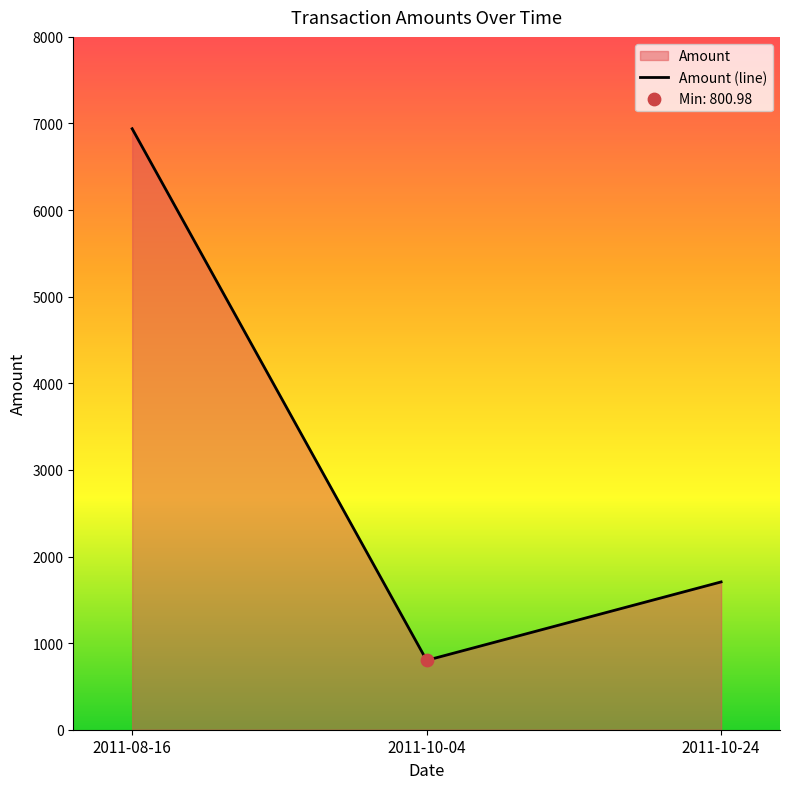

What is the change in value from 2011-08-16 to 2011-10-04?

-6138.4